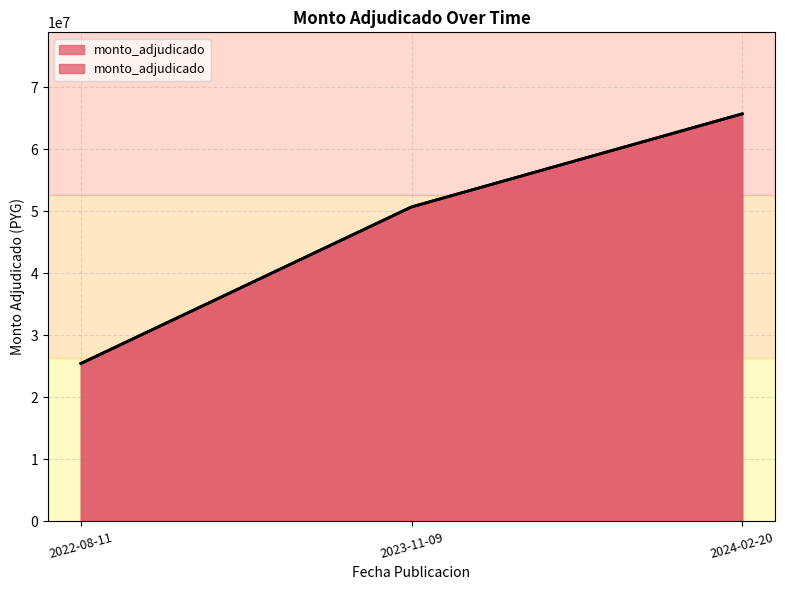

How many values are between 25460000 and 65718366?

3